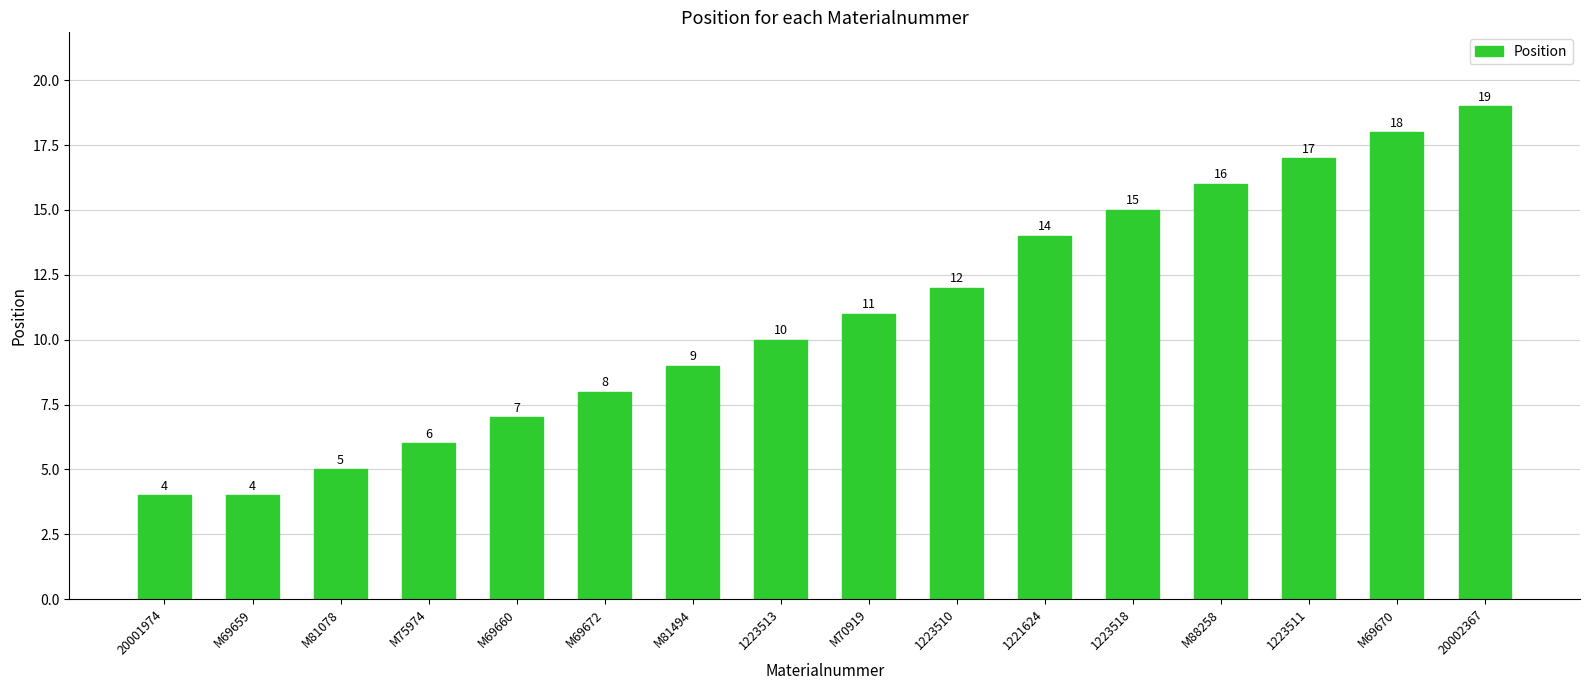

How many data points does each series have?

16